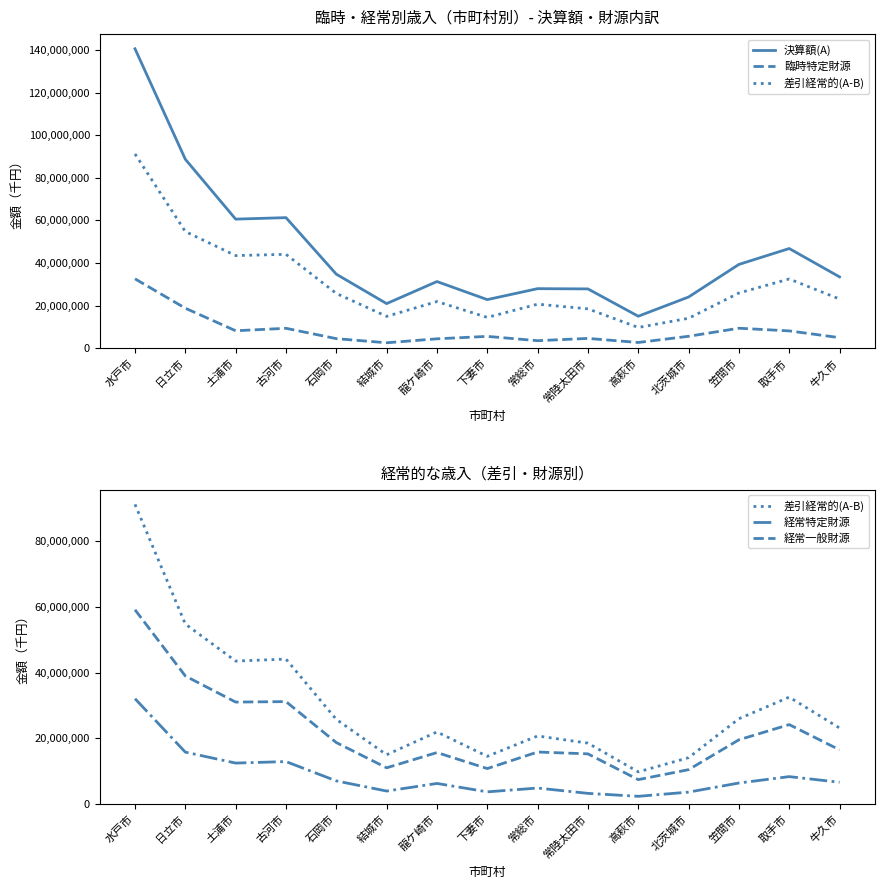

Rank the categories by 差引経常的(A-B) value from highest to lowest.

水戸市, 日立市, 古河市, 土浦市, 取手市, 笠間市, 石岡市, 牛久市, 龍ケ崎市, 常総市, 常陸太田市, 結城市, 下妻市, 北茨城市, 高萩市